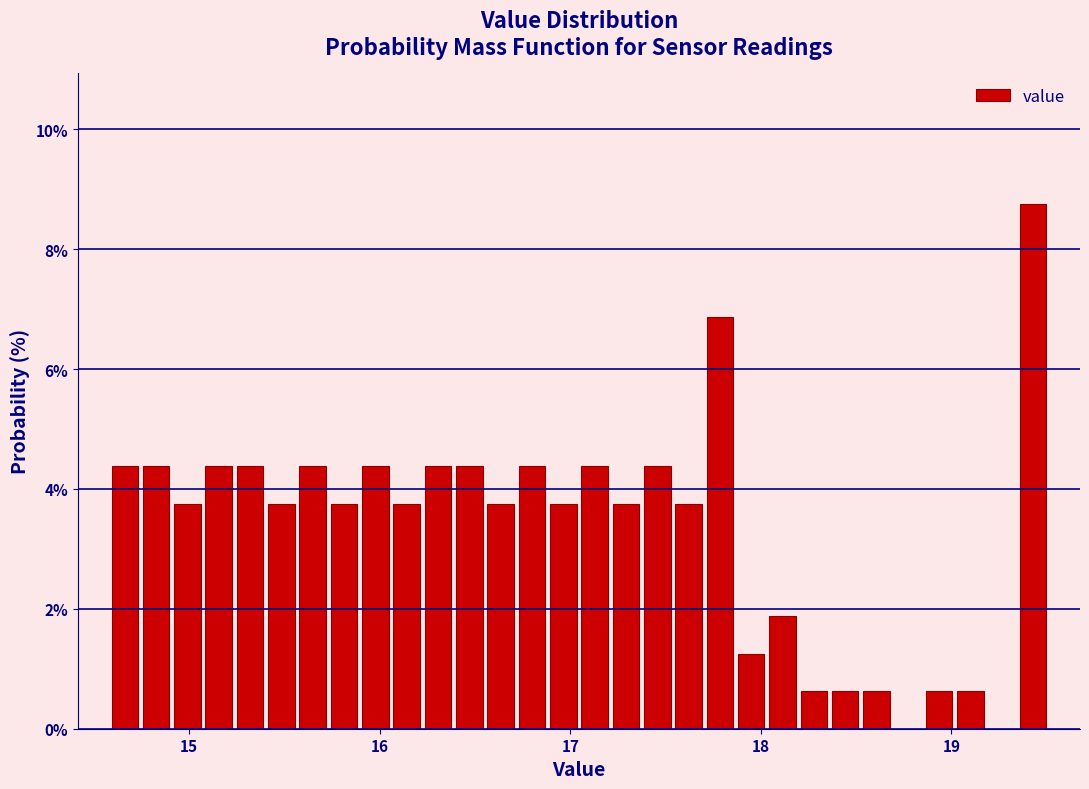

Read against the x-axis, roughly where is the centre of the tallest bar?

19.4